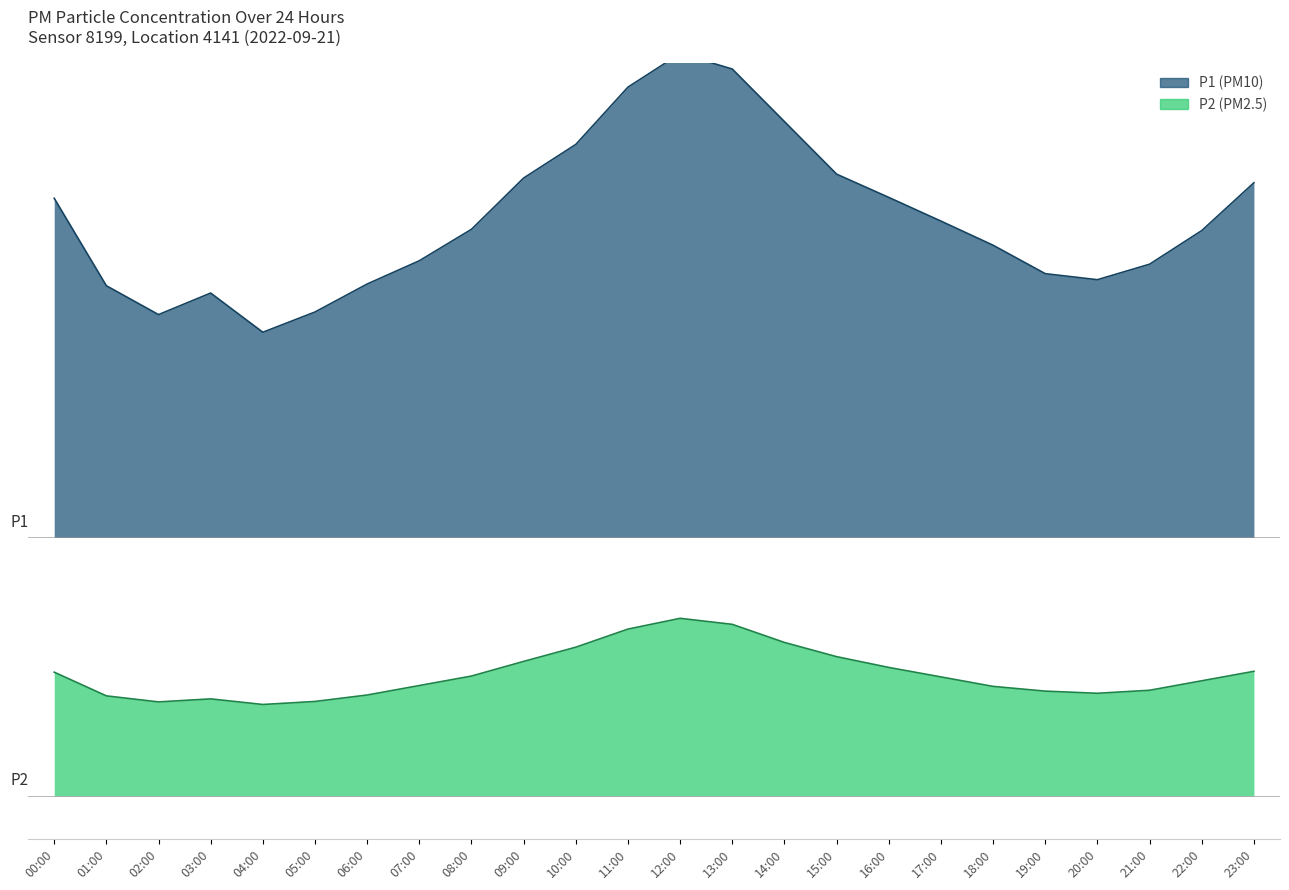

Between 10:00 and 12:00, which series saw the biggest shift?

P1